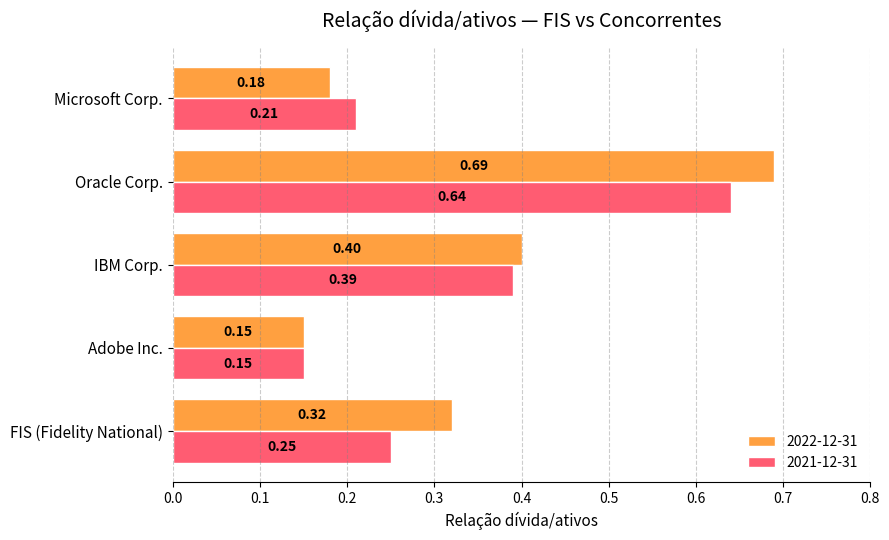

List the series in order of their peak value, highest first.

2022-12-31, 2021-12-31